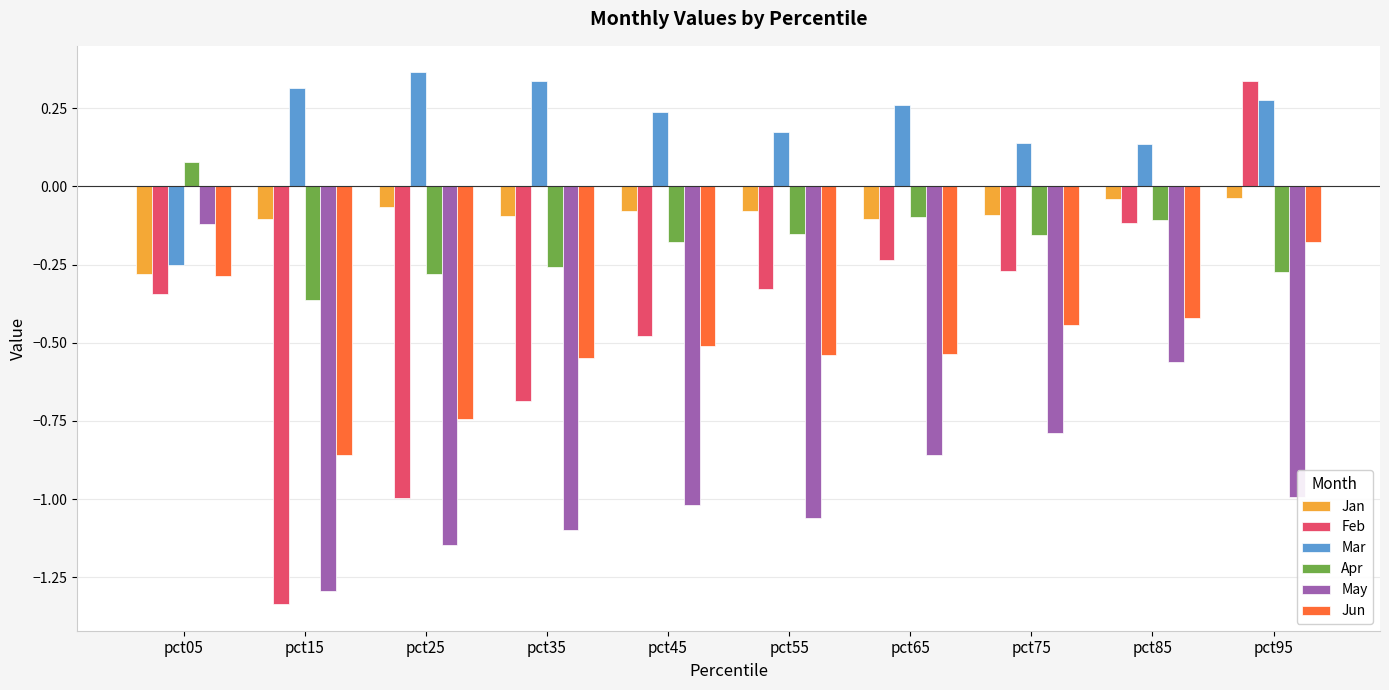

True or false: Jun has a value of -0.3 at pct95.

False